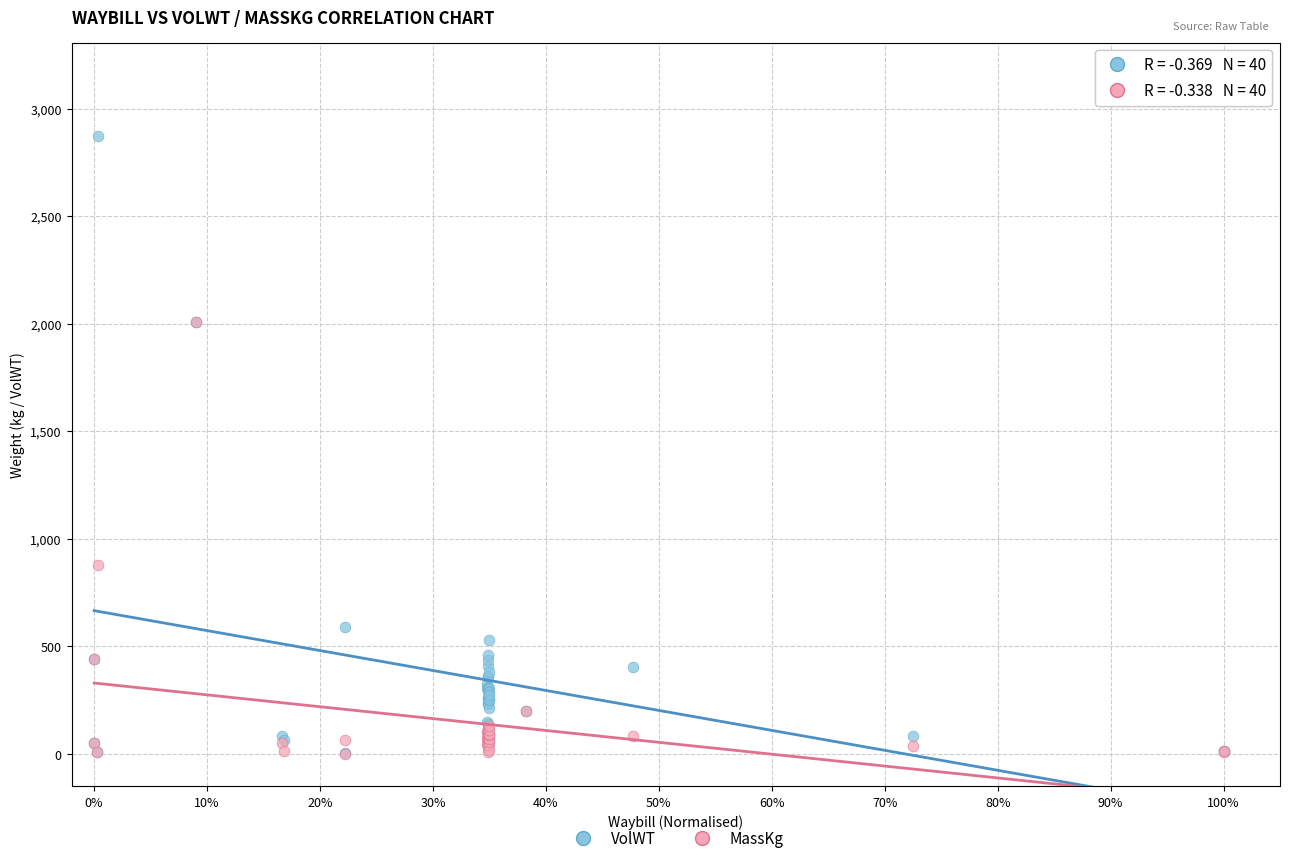

In the MassKg series, what Y value is closest to 1004?

880.0